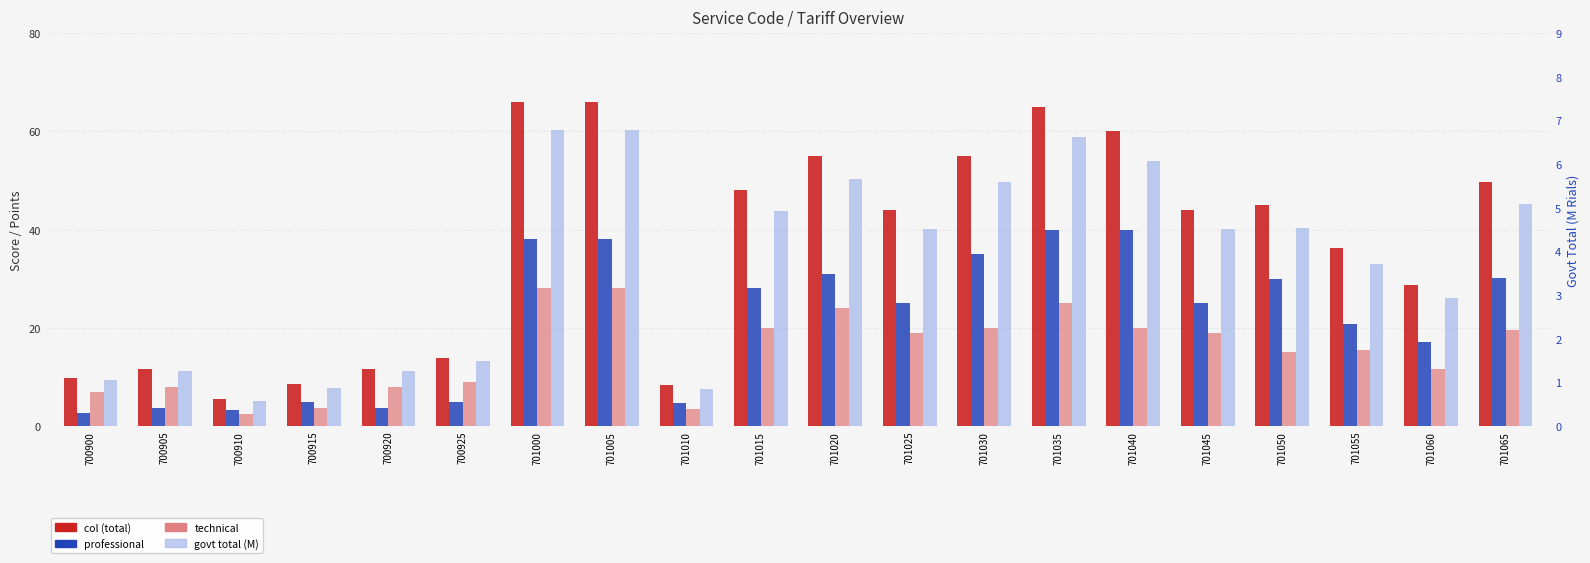

What is the maximum value shown in the chart?

66.0